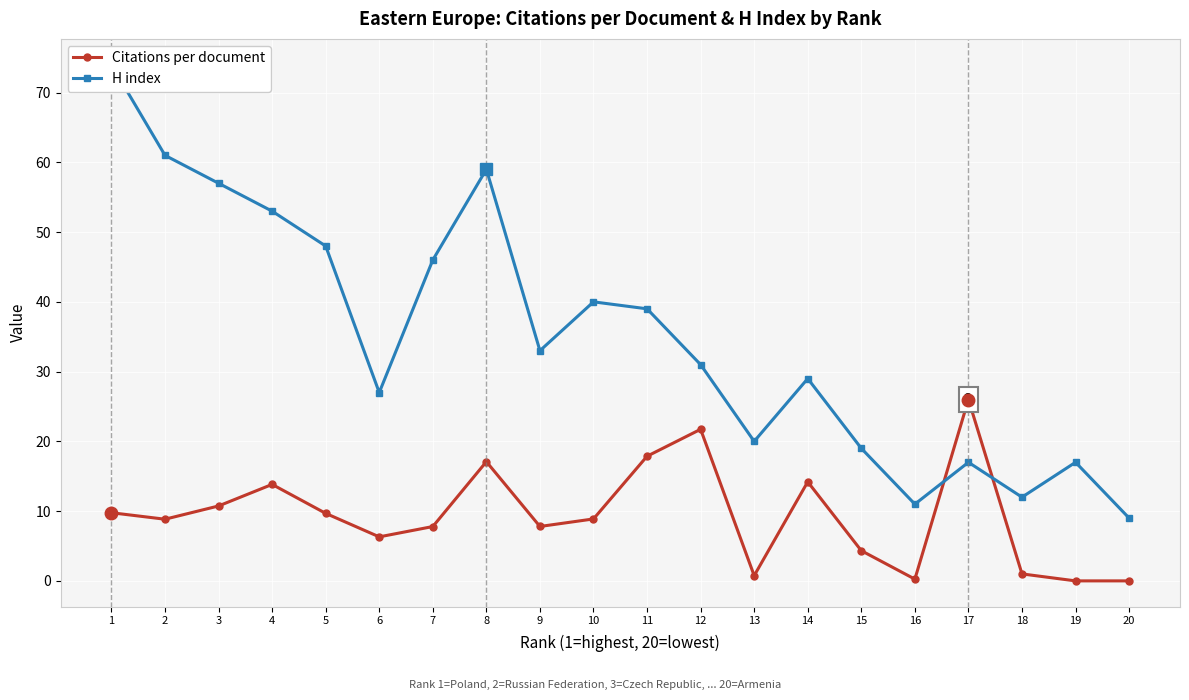

What is the maximum value shown in the chart?

74.0